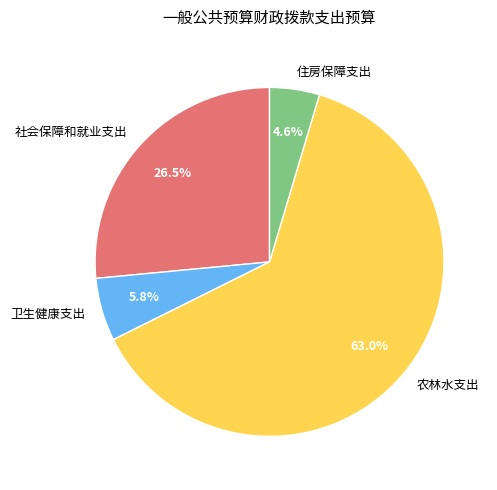

Is there a majority slice in this chart?

Yes